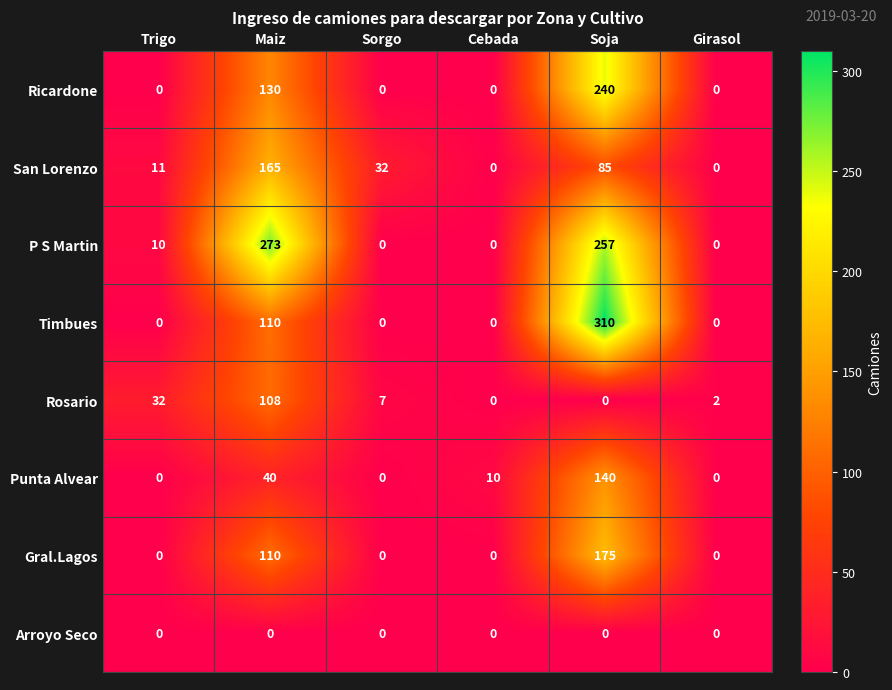

How many data points in Ricardone are above 0?

2